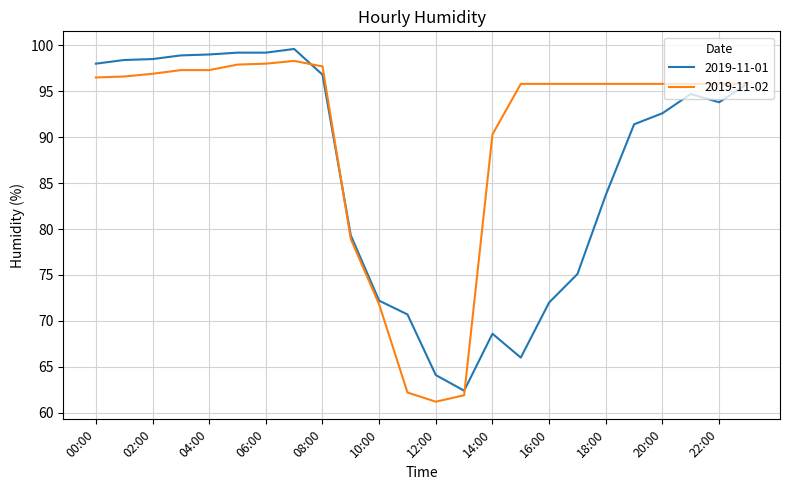

What is the minimum value for 2019-11-02?

61.2